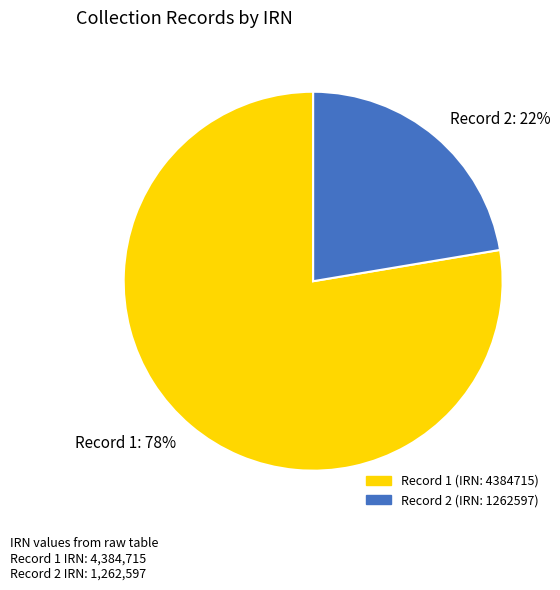

Rank the categories by value from highest to lowest.

Record 1: 78%, Record 2: 22%